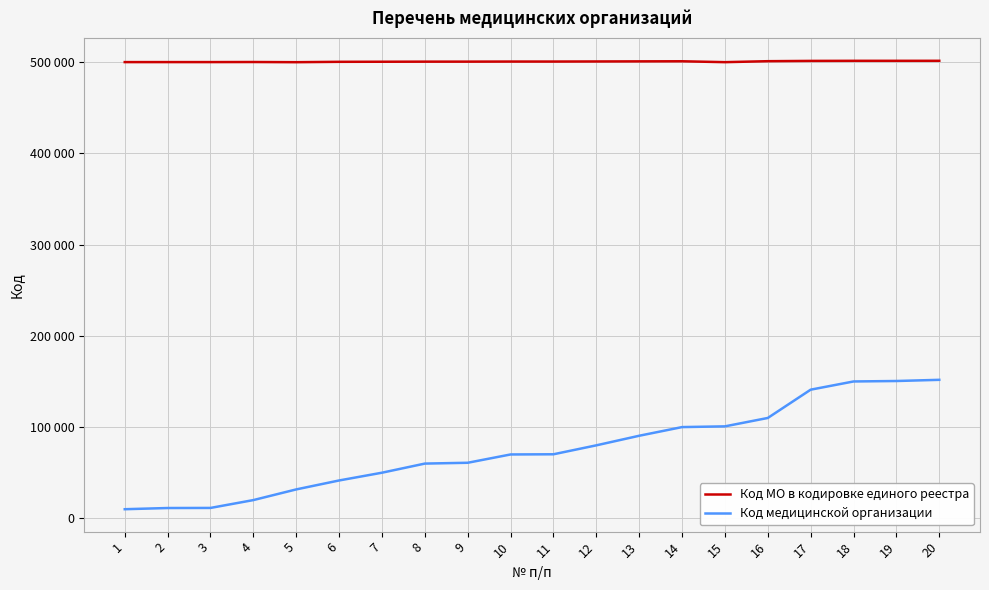

What are all the series names shown in the legend?

Код МО в кодировке единого реестра, Код медицинской организации